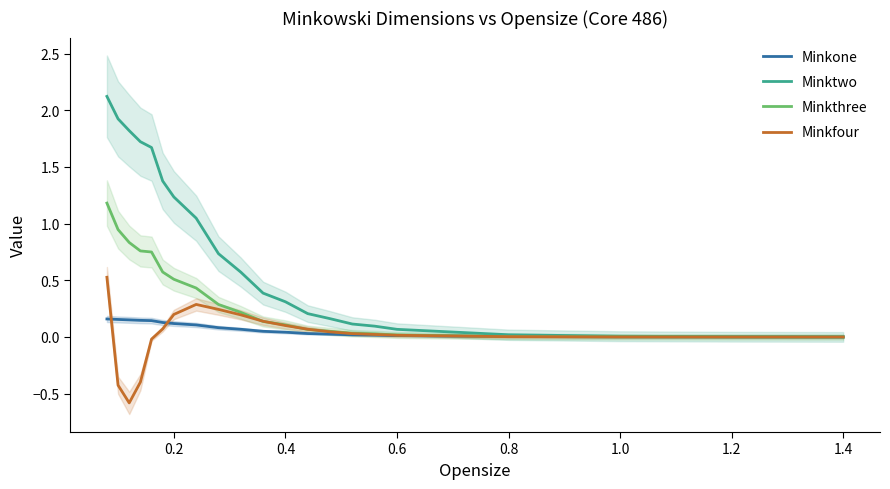

The Minkthree series shows 0.2 at 1.0. True or false?

False